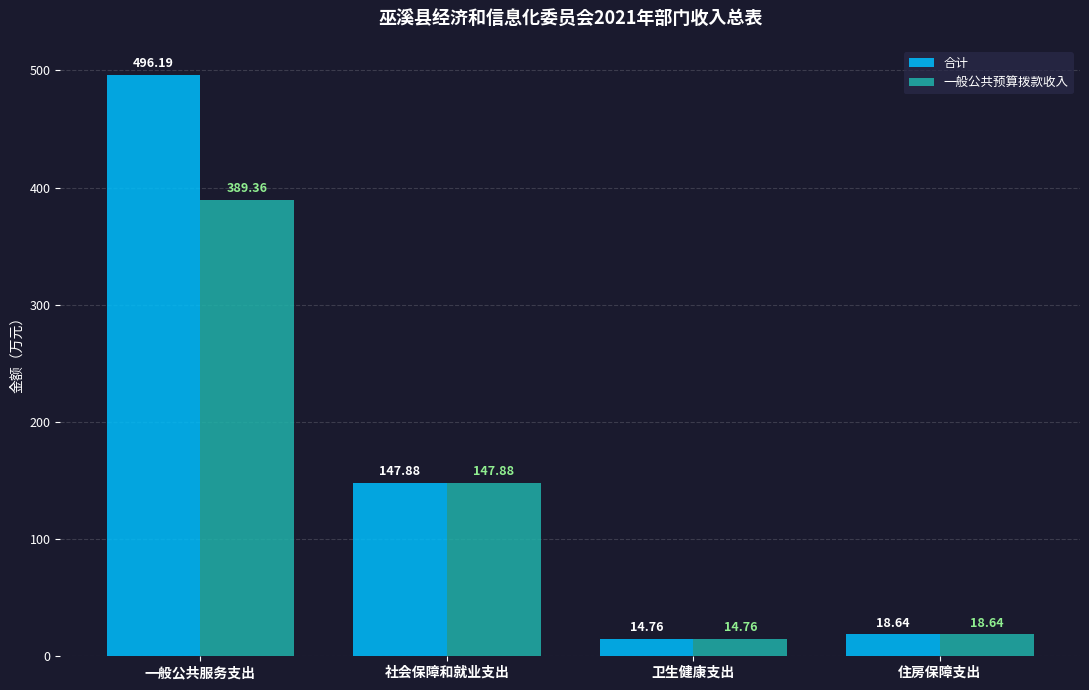

Where does the 一般公共预算拨款收入 series first go above 147?

一般公共服务支出